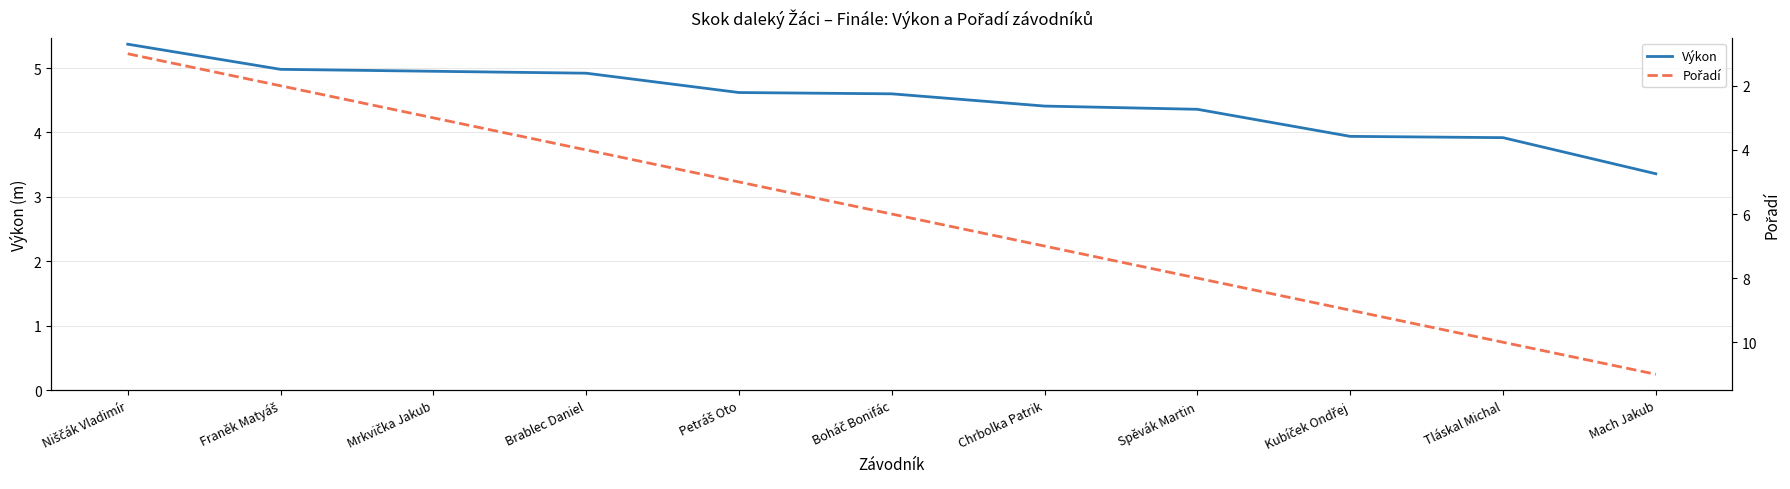

What are all the series names shown in the legend?

Výkon, Pořadí